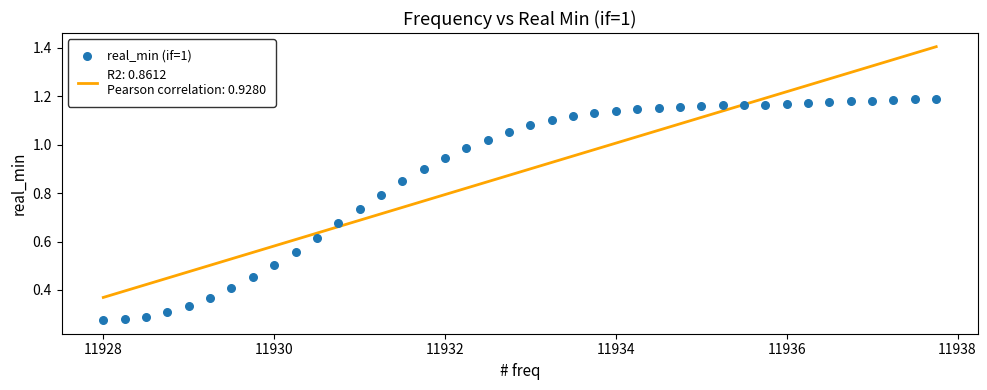

What is the range of X values (max minus min)?

9.8